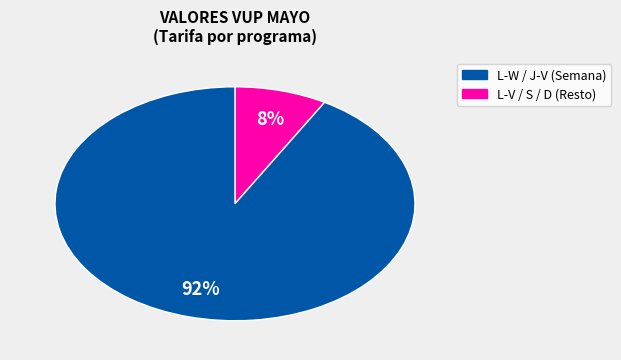

Is there a majority slice in this chart?

Yes